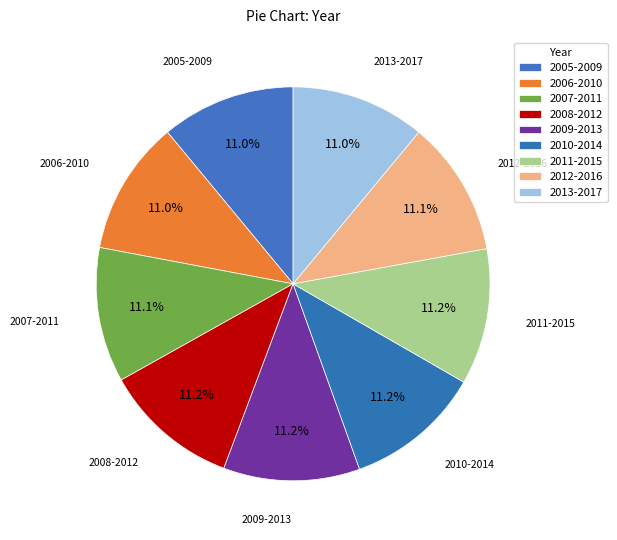

True or false: 2010-2014 accounts for 1% of the total.

False